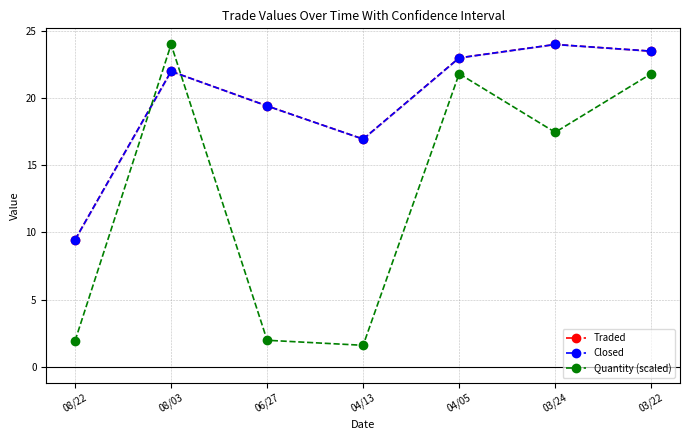

Reading left to right, list all the values displayed in this chart.

Traded: 9.5	22.0	19.4	16.9	23.0	24.0	23.5
Closed: 9.5	22.0	19.4	16.9	23.0	24.0	23.5
Quantity (scaled): 1.9	24.0	2.0	1.6	21.8	17.5	21.8